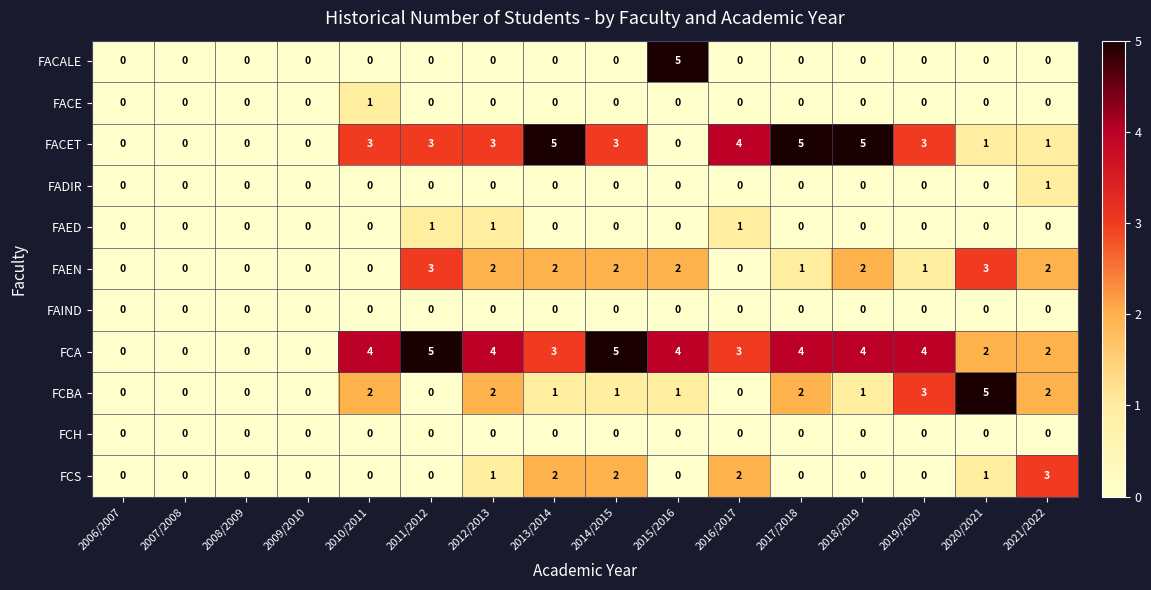

At how many categories does at least one series exceed 2?

12